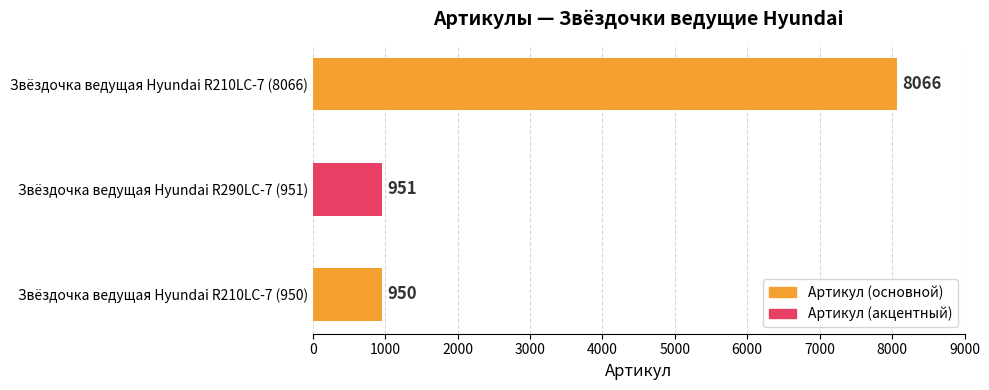

Is it true that the value at Звёздочка ведущая Hyundai R210LC-7 (950) is 950?

True